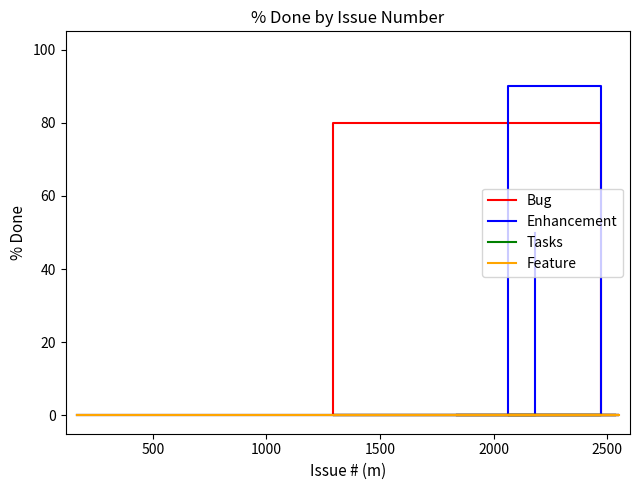

True or false: Bug and Tasks intersect in this chart.

False